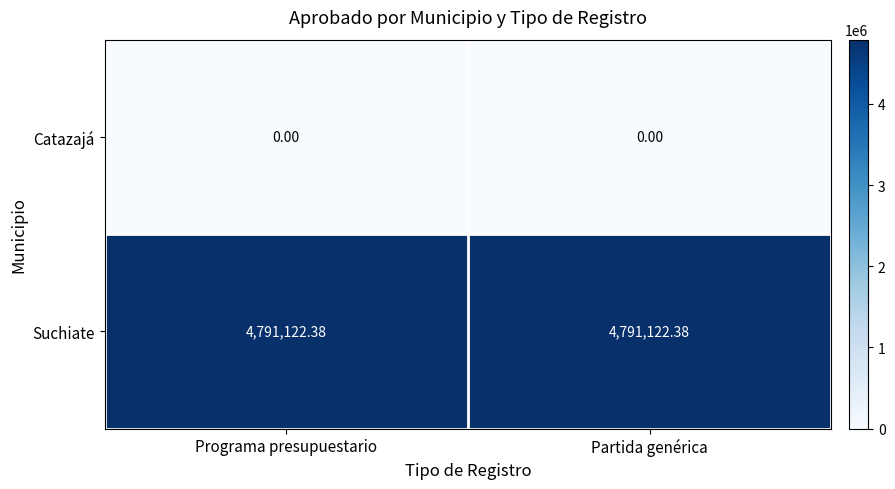

Is the value of Catazajá at Programa presupuestario greater than the value of Suchiate at Programa presupuestario?

No